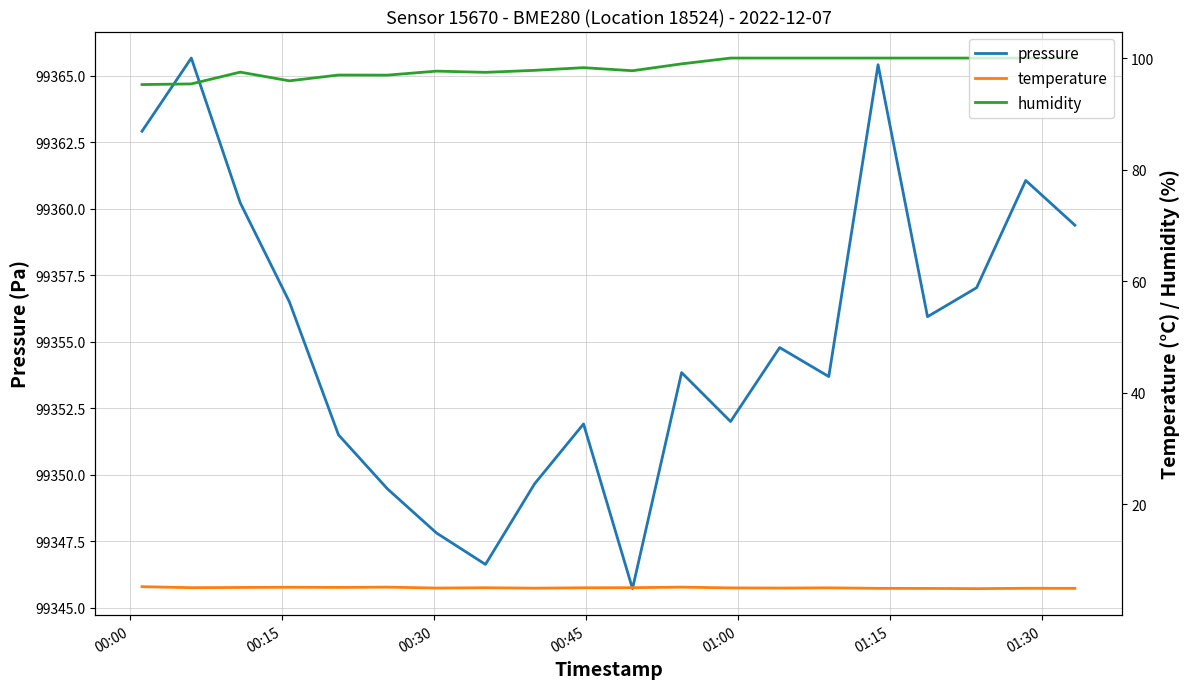

Which series has the widest spread of values?

pressure